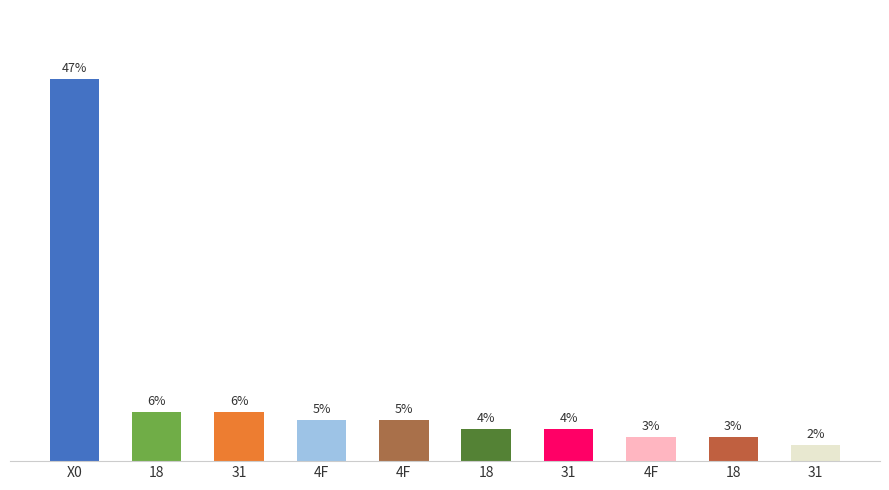

Are the bars horizontal?

No